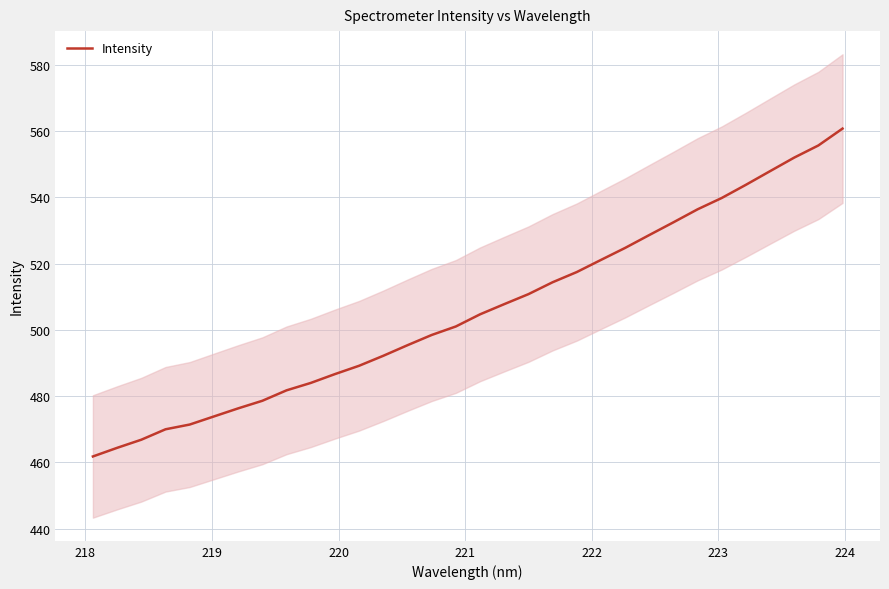

What is the lowest value of the Intensity series?

461.8